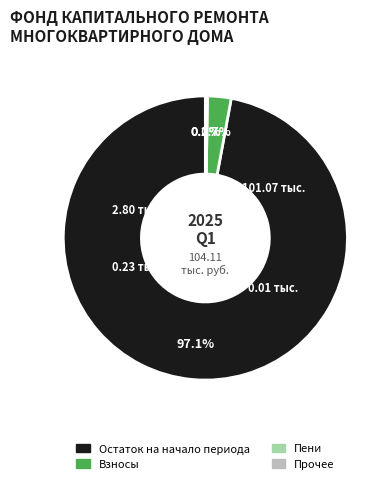

Does any single category account for the majority?

Yes